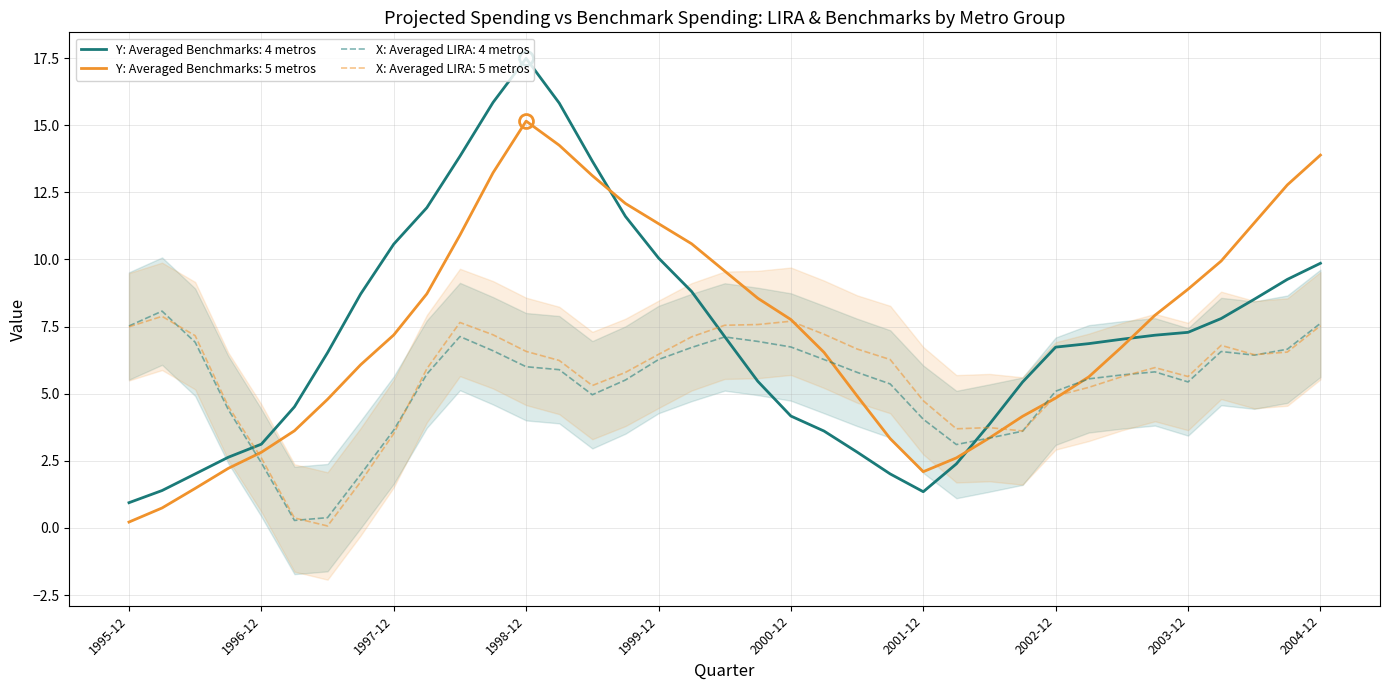

Where do X: Averaged LIRA: 4 metros and Y: Averaged Benchmarks: 4 metros first cross each other?

1996-09 and 1996-12